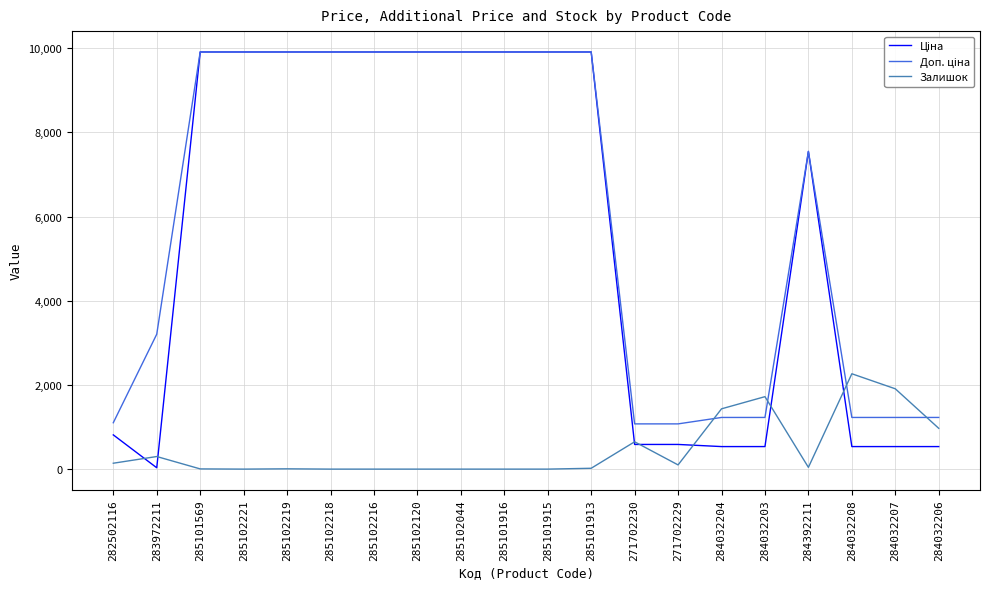

The value of Залишок at 285102218 is -1555.0. True or false?

False